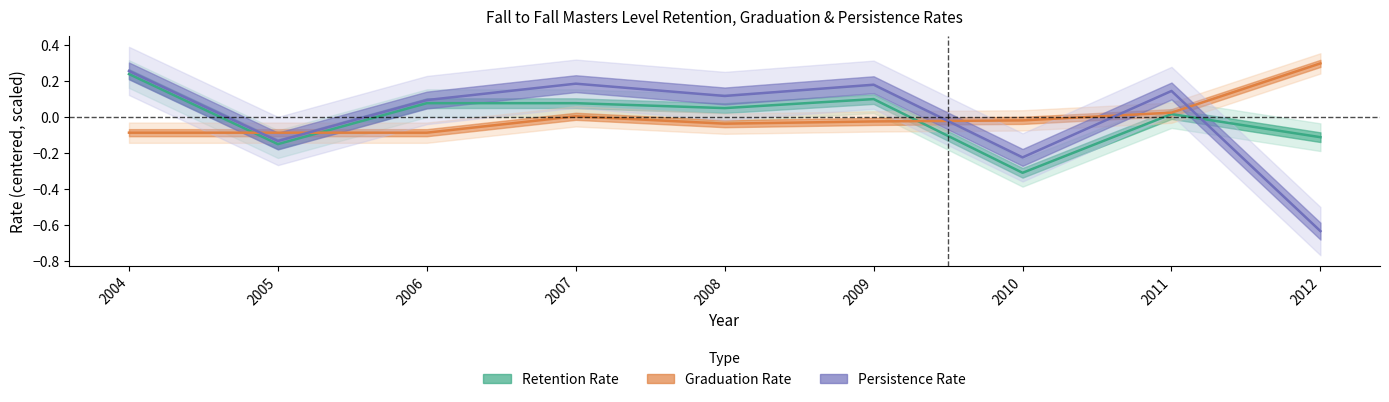

How many values are below 0?

3